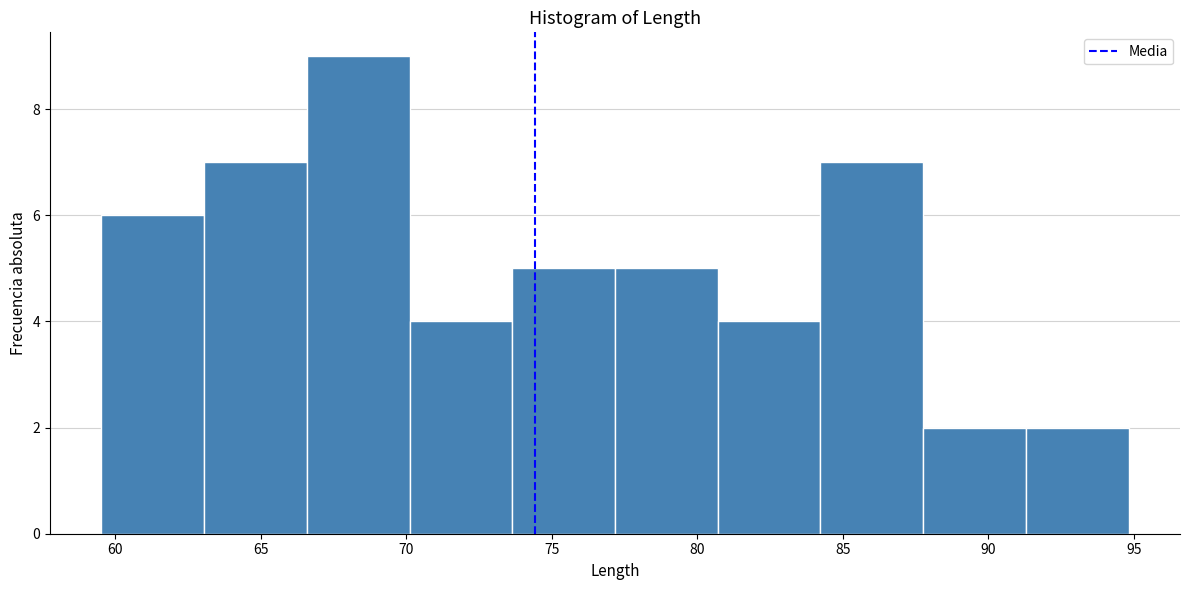

Over which range of the x-axis is the bar tallest?

66.5 to 70.0